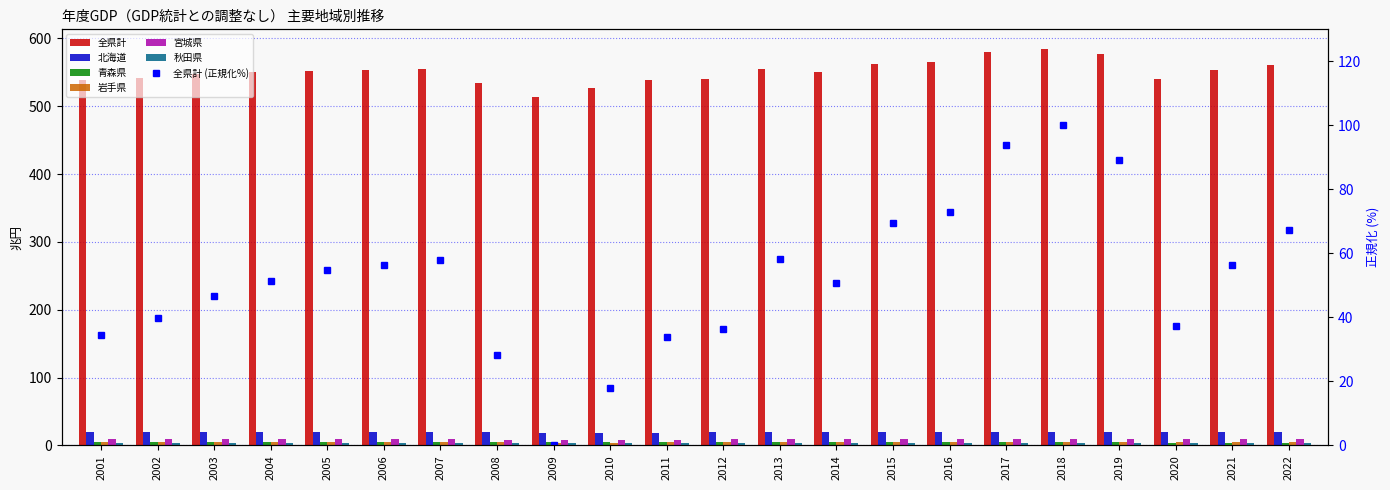

Where does the 全県計 series first go above 552?

2005